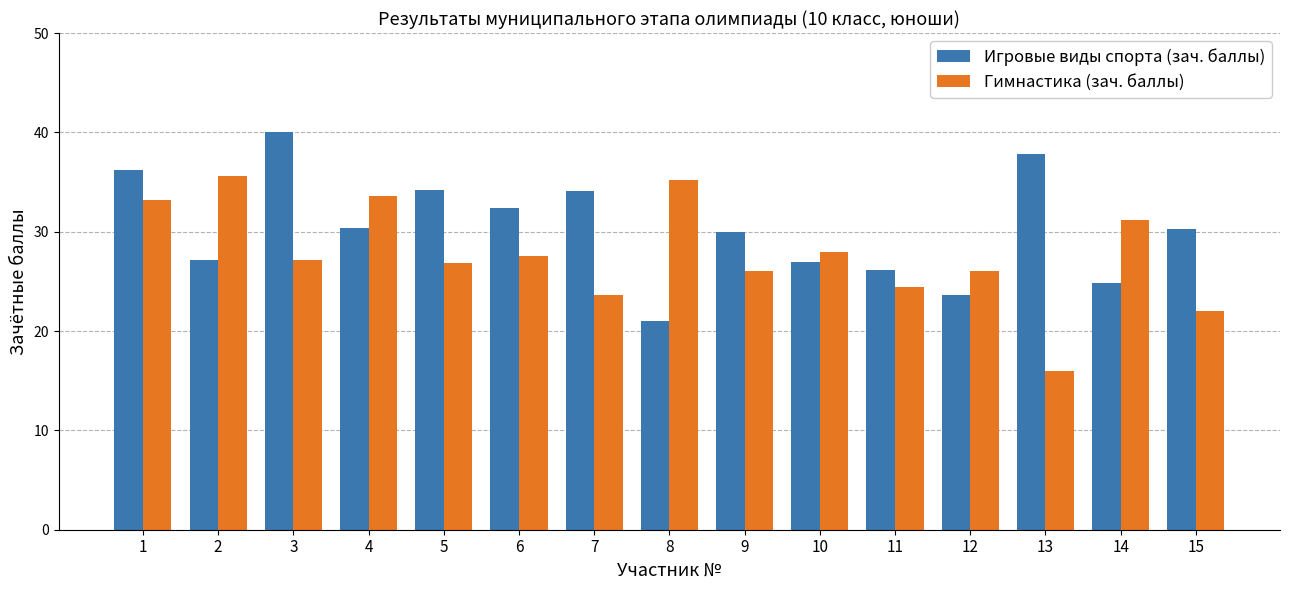

What is the sum of all Игровые виды спорта (зач. баллы) values?

455.0